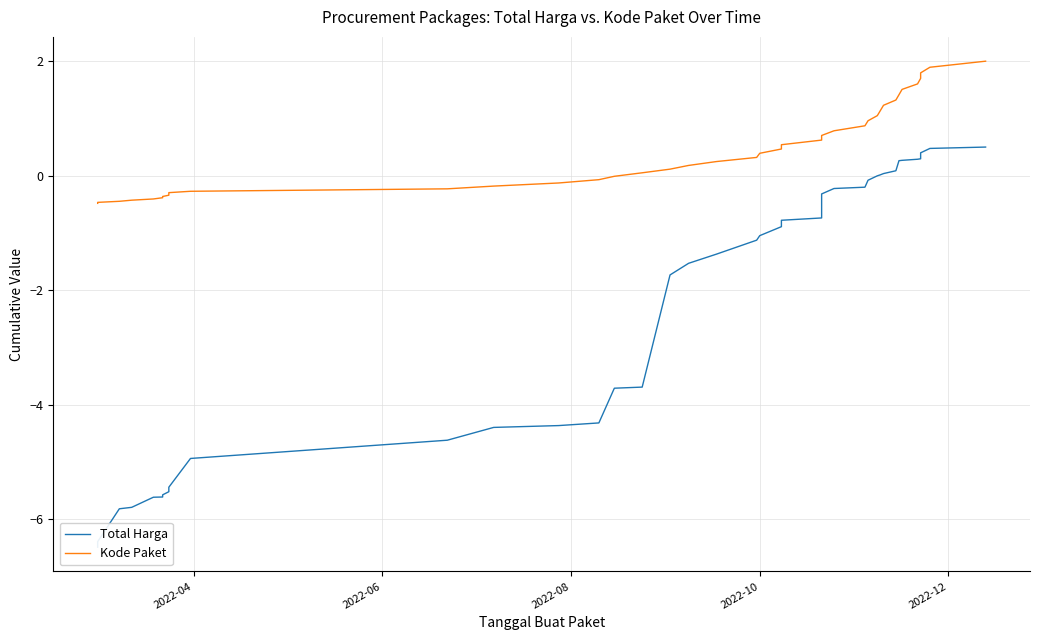

Which series has the largest total across all categories?

Kode Paket